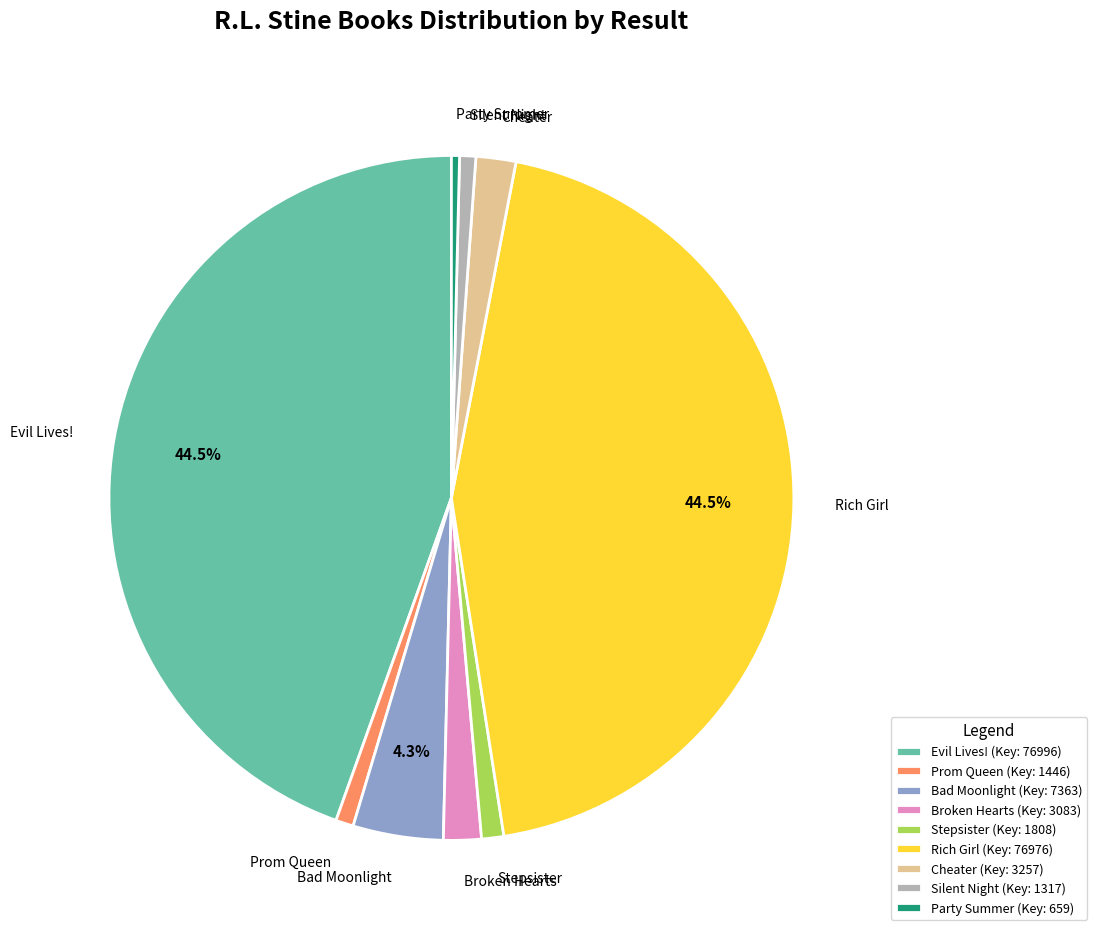

To the nearest percent, what is the difference between the largest and smallest slice percentages?

44%